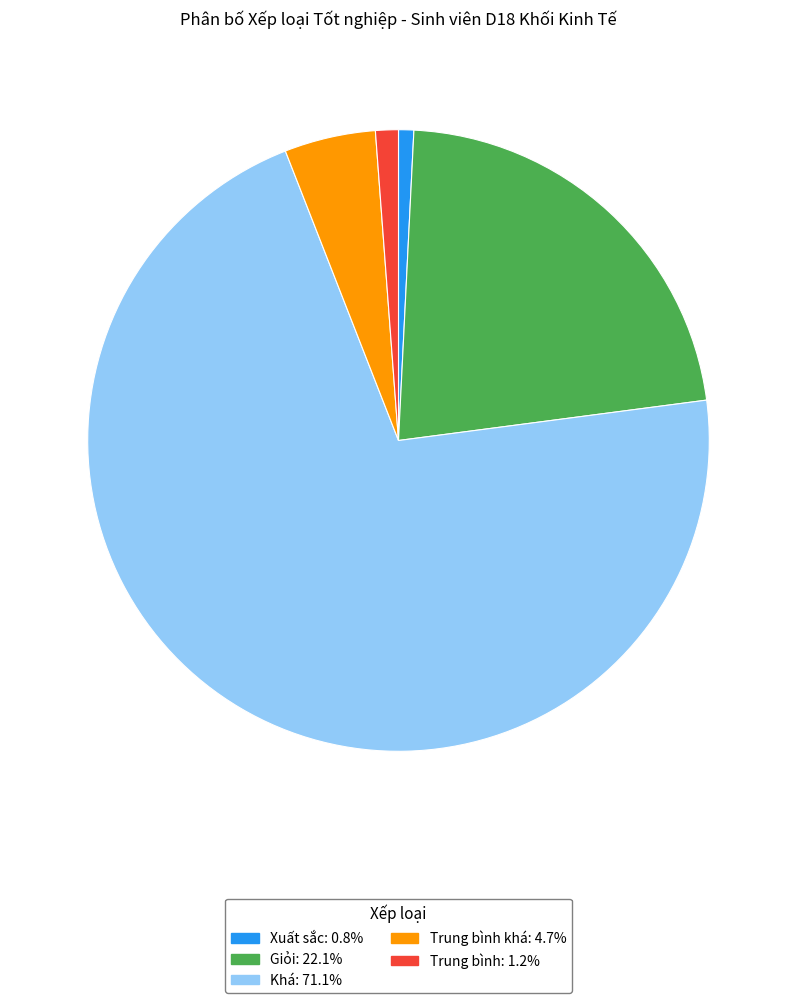

Count the number of slices in the pie.

5